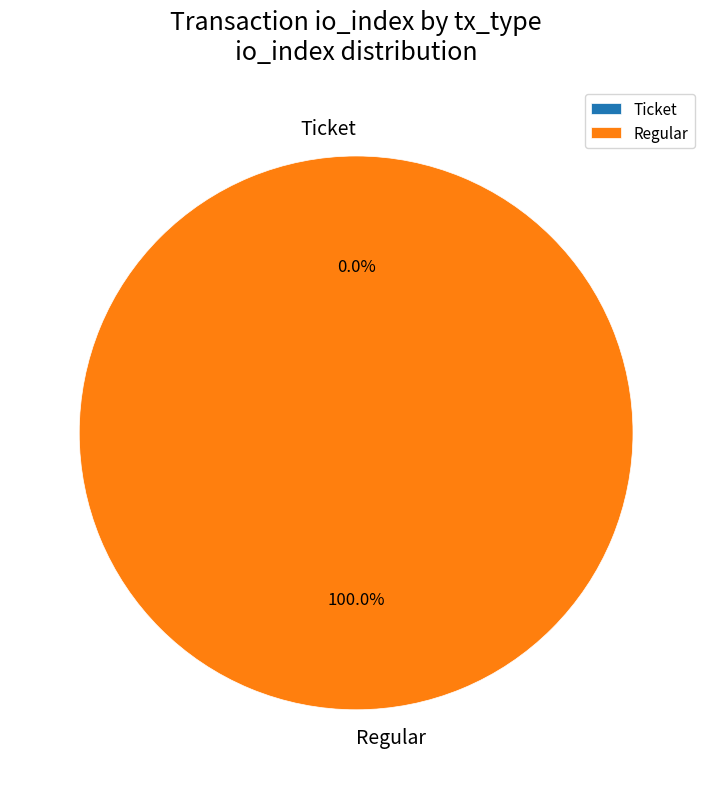

How many slices are in this pie chart?

2